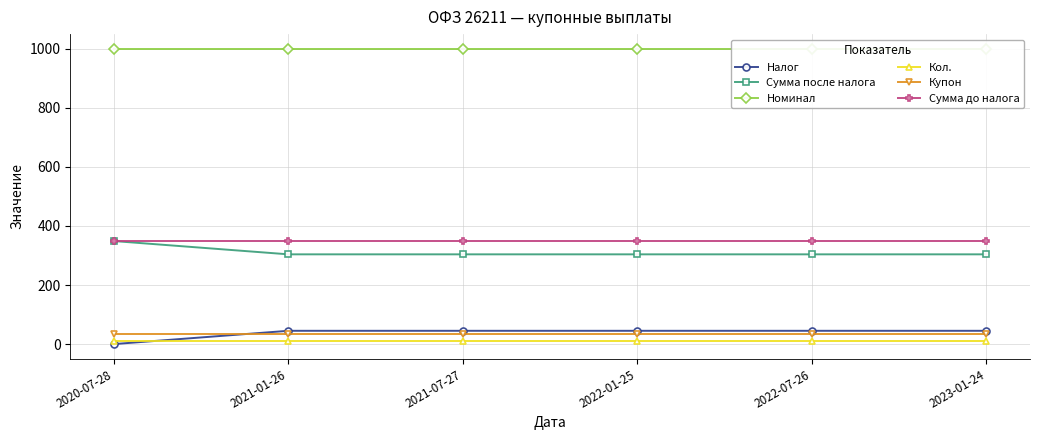

What is the value of the Сумма до налога point at the 1st from the left?

349.0